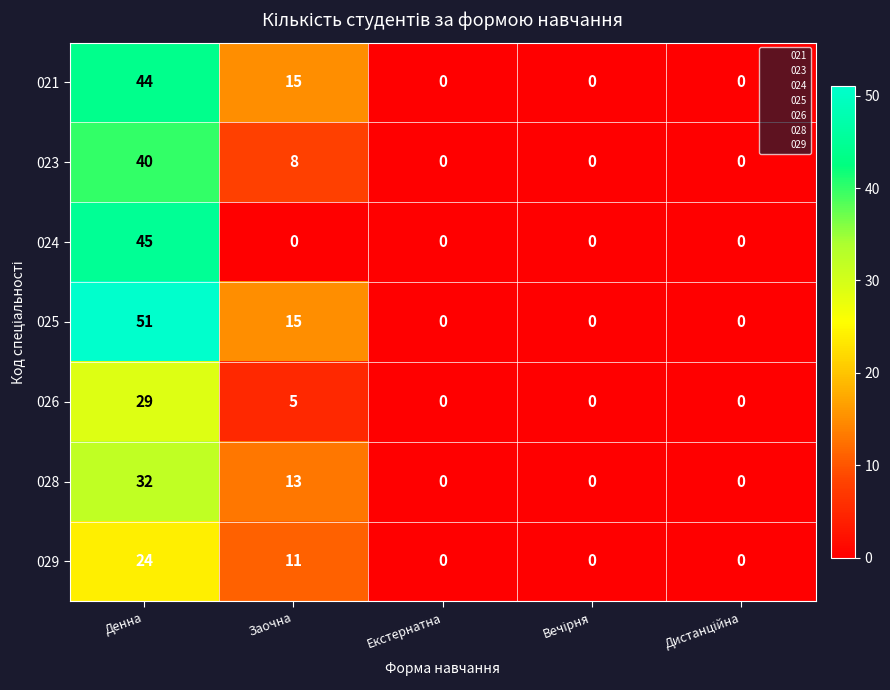

Between Денна and Заочна, which series saw the biggest shift?

024